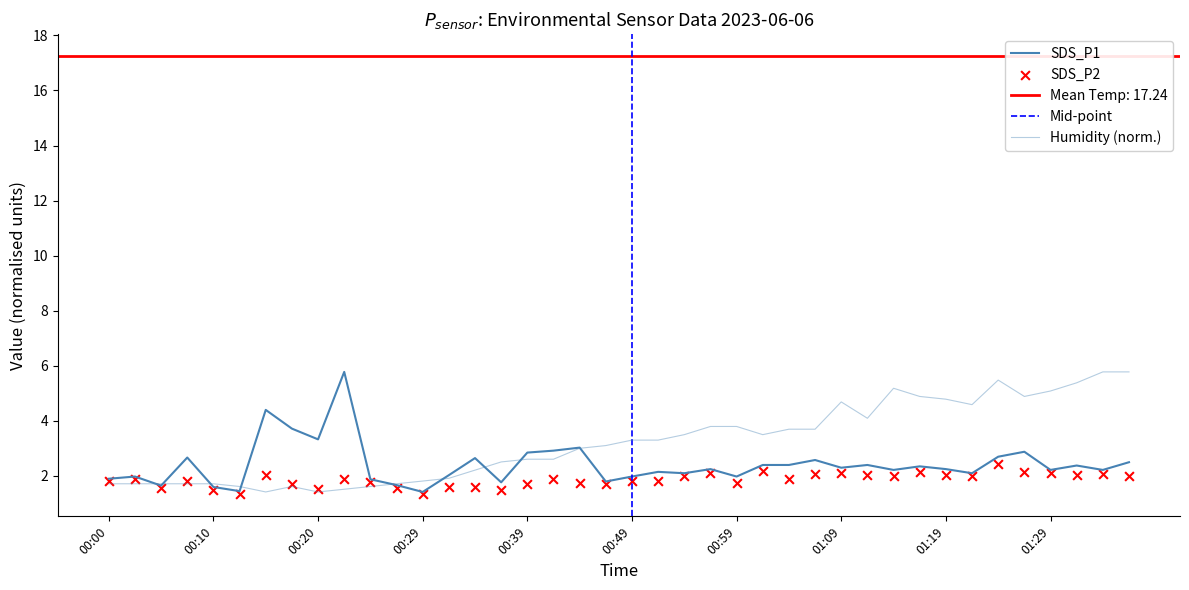

Is the value of SDS_P1 at 00:39 greater than the value of SDS_P2 at 00:24?

Yes